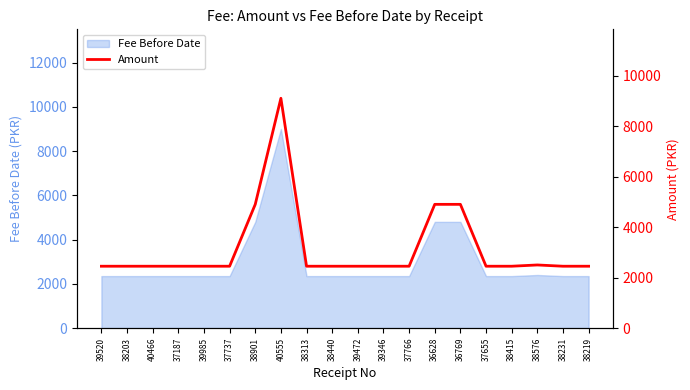

What is the label of the 5th point from the left?

39985